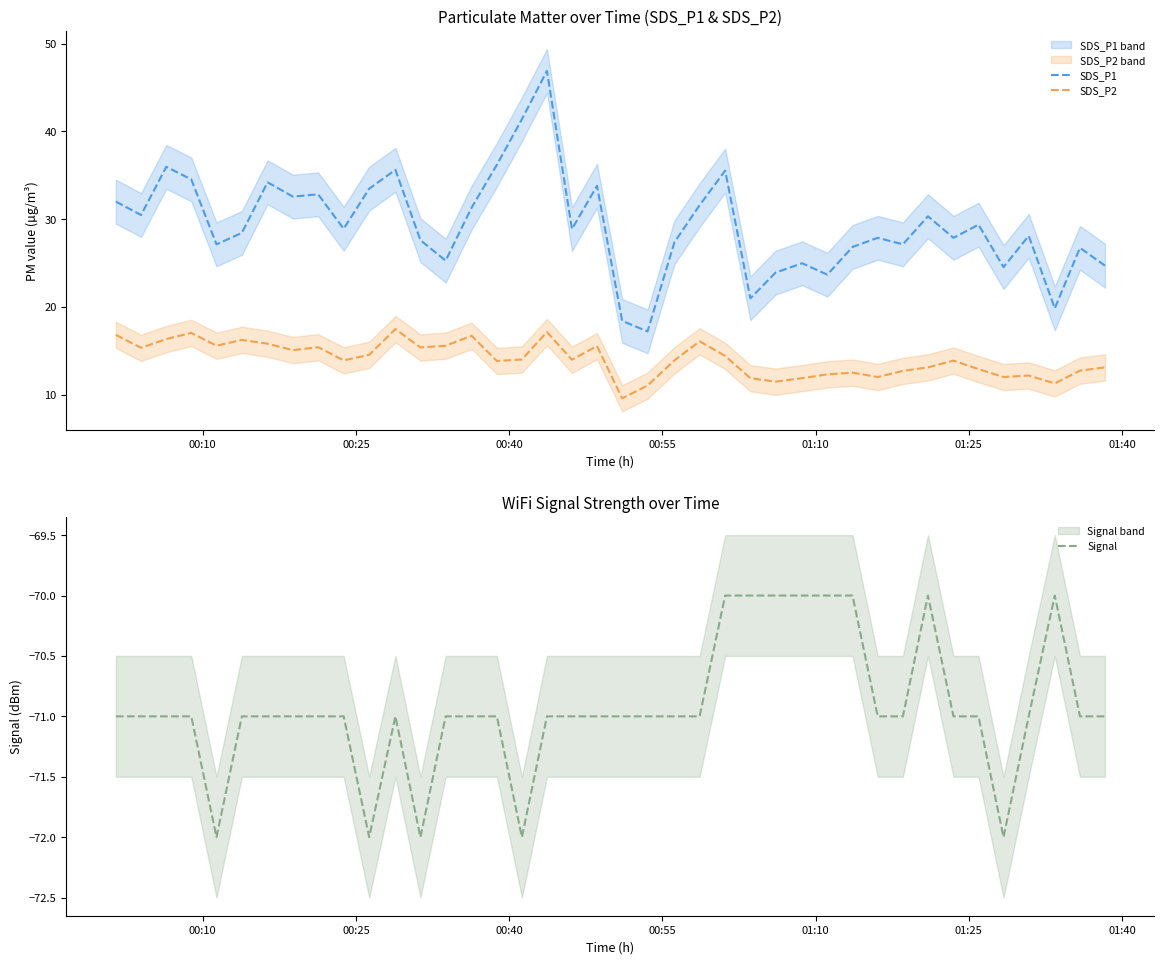

What is the value of the Signal point at the 15th from the left?

-71.0